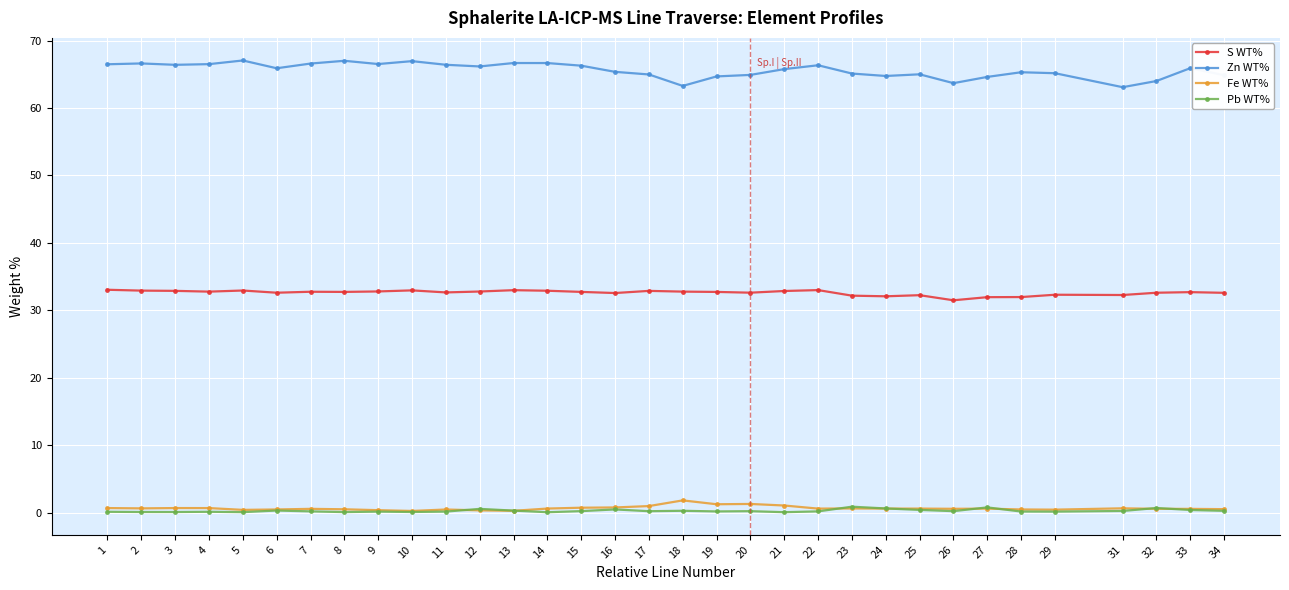

True or false: S WT% and Fe WT% cross at least once.

False